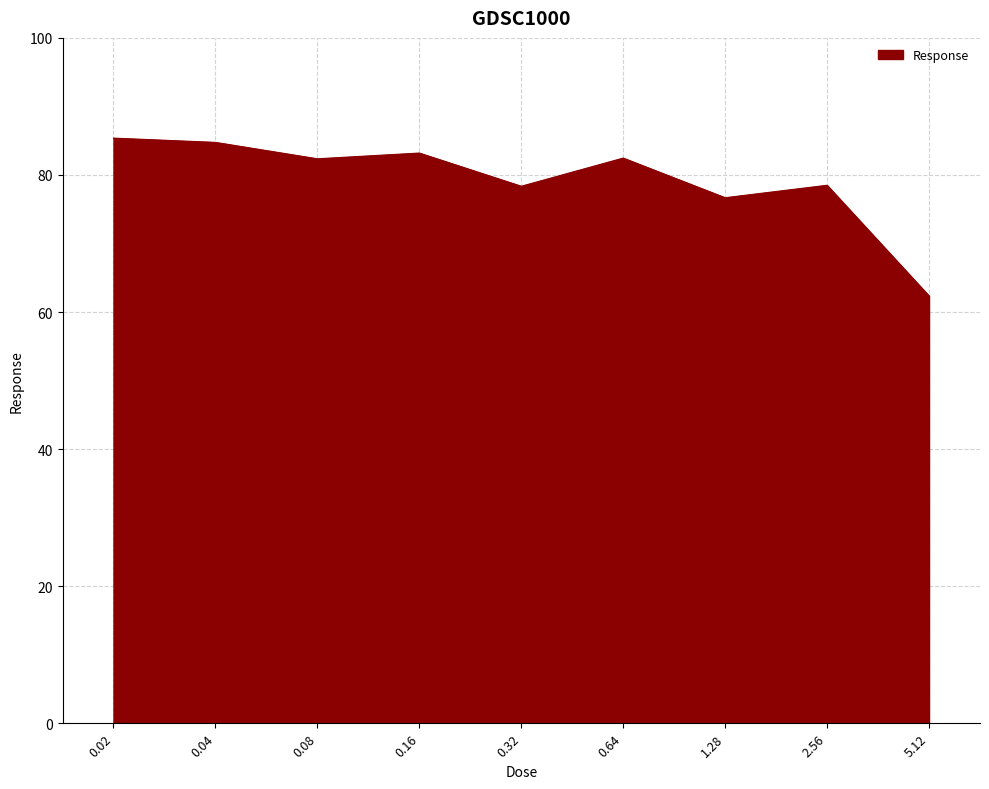

What is the difference between the values at 0.04 and 5.12?

22.4